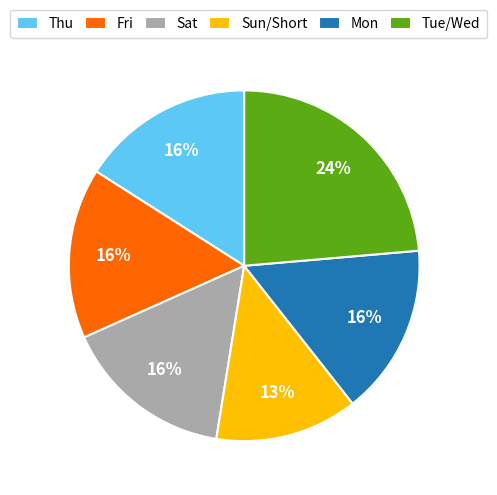

Which slice is the smallest?

Sun/Short